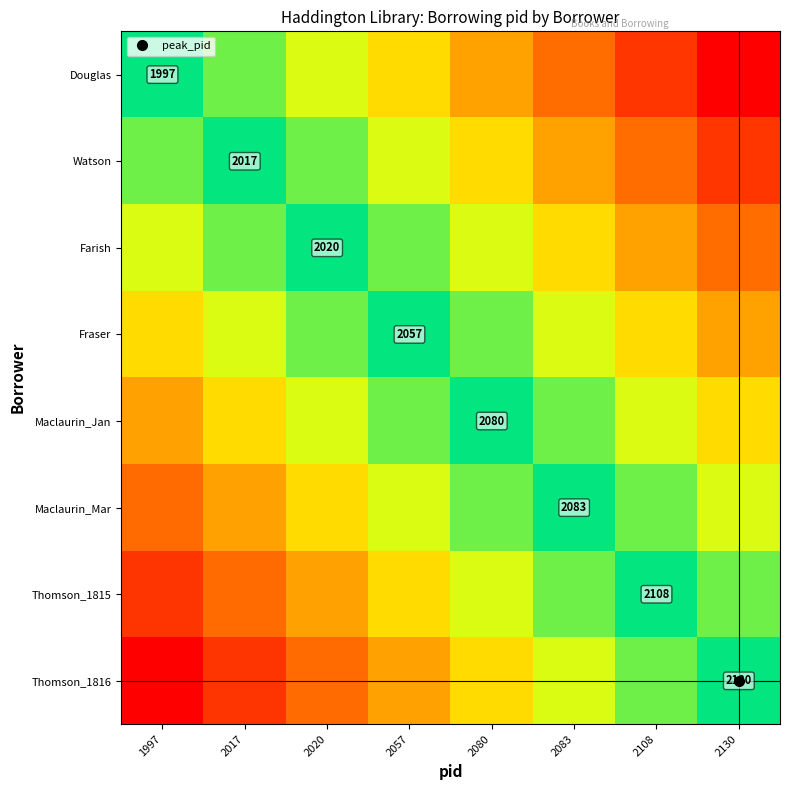

Which label corresponds to the largest value in the chart?

1997